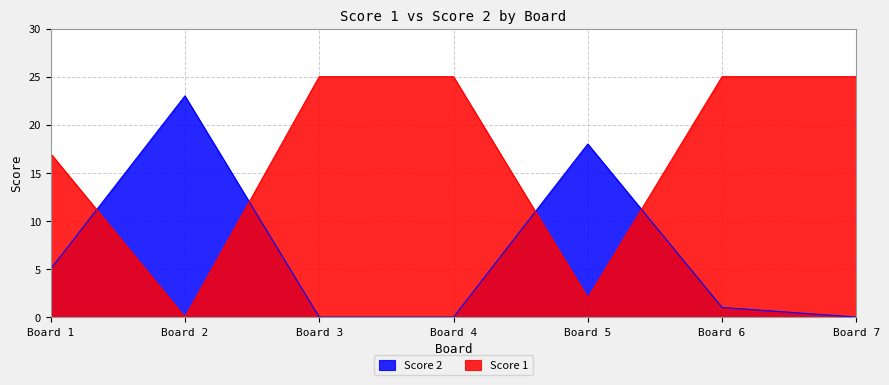

Reading left to right, list all the values displayed in this chart.

Score 2: 5	23	0	0	18	1	0
Score 1: 17	0	25	25	2	25	25